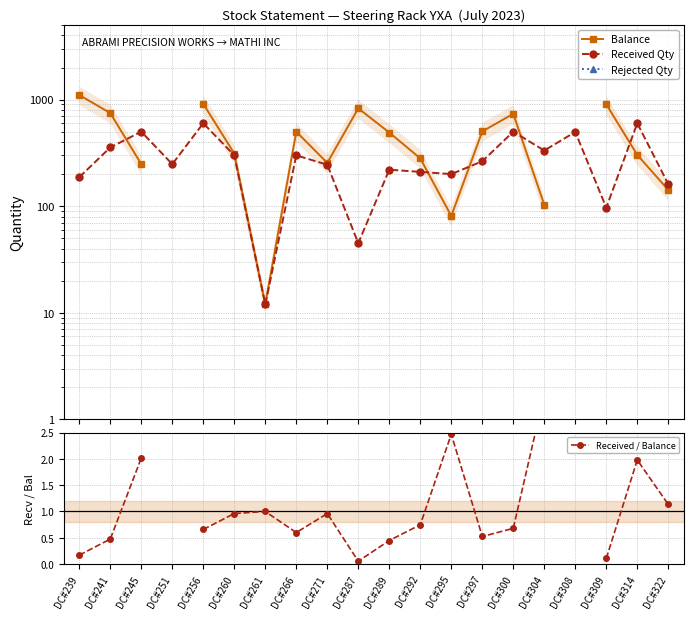

Which series changed the most between DC#251 and DC#292?

Received Qty